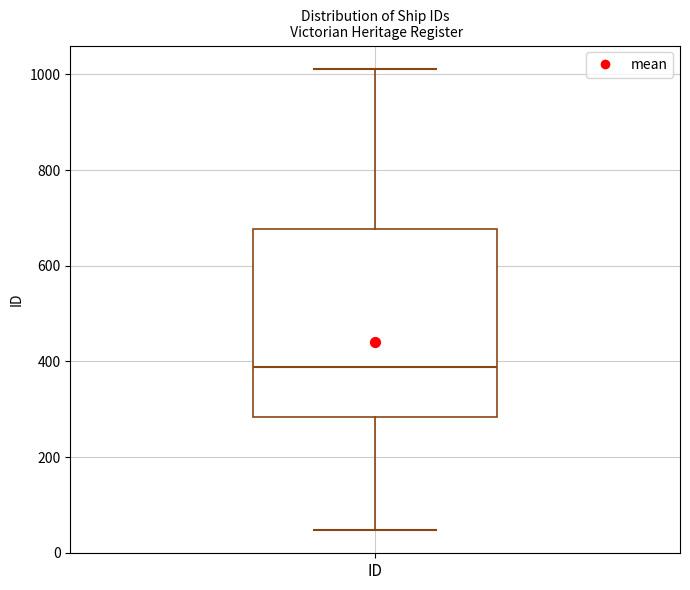

Transcribe this box plot: give where the median line is, the range the box spans, and where the two whiskers end, as read against the y-axis. The values are not printed on the chart, so give them approximately, as read against the axis.

median 380, box 280 to 680, whiskers 40 to 1020